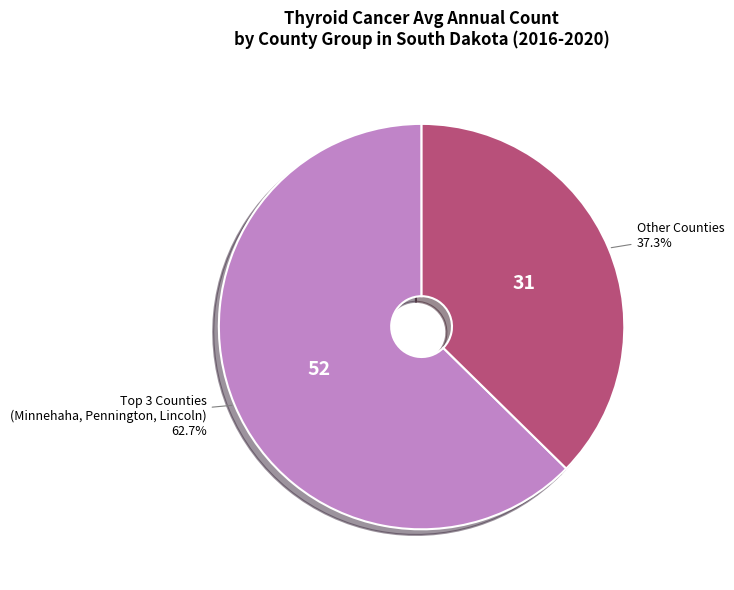

Which category accounts for the majority?

Top 3 Counties (Minnehaha, Pennington, Lincoln)